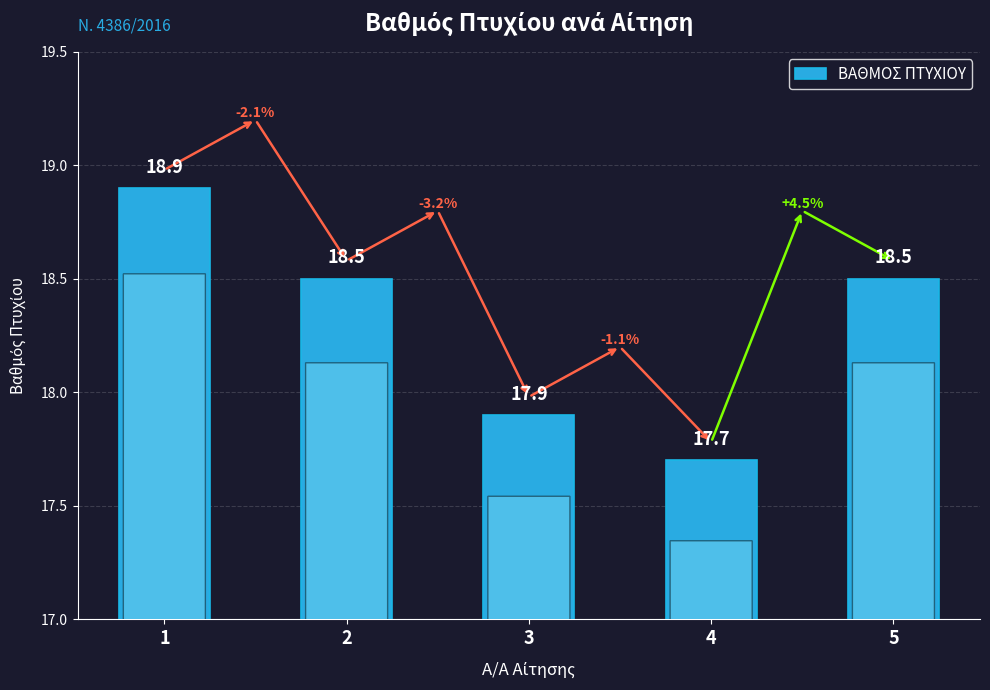

Is it true that the value at 4 is 17.7?

True